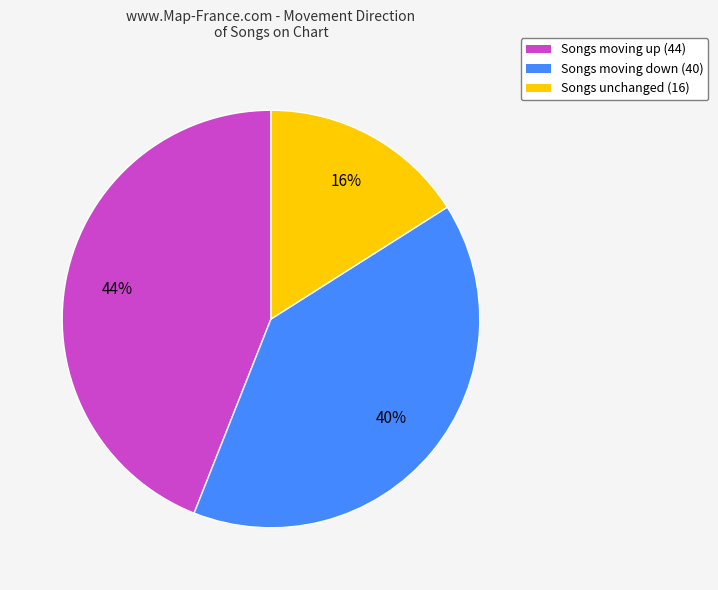

Do Songs unchanged (16) and Songs moving up (44) together represent more than half of the pie?

Yes